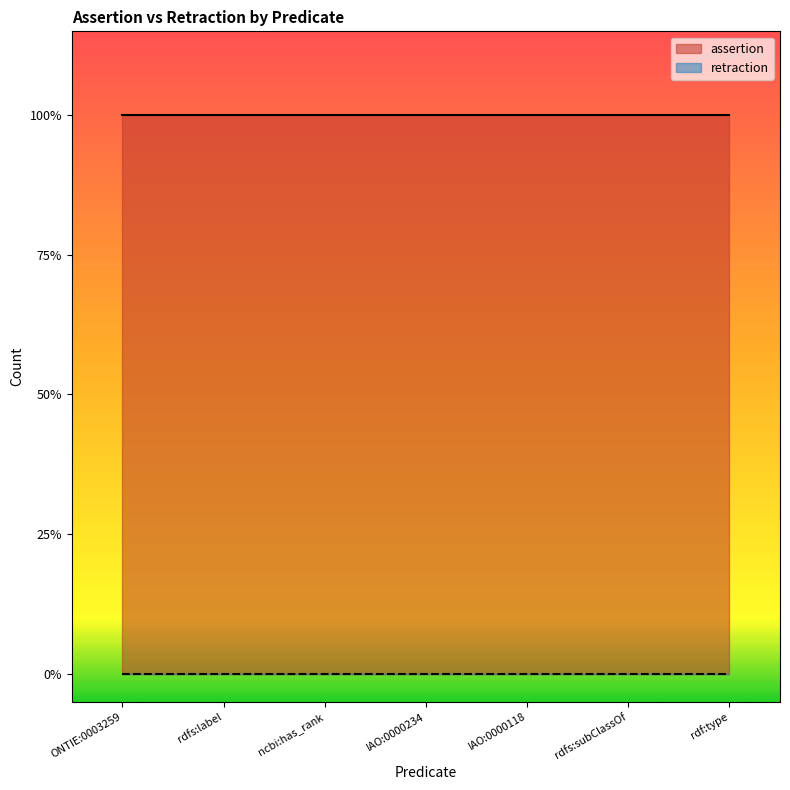

Between ncbi:has_rank and IAO:0000118, which series saw the biggest shift?

assertion